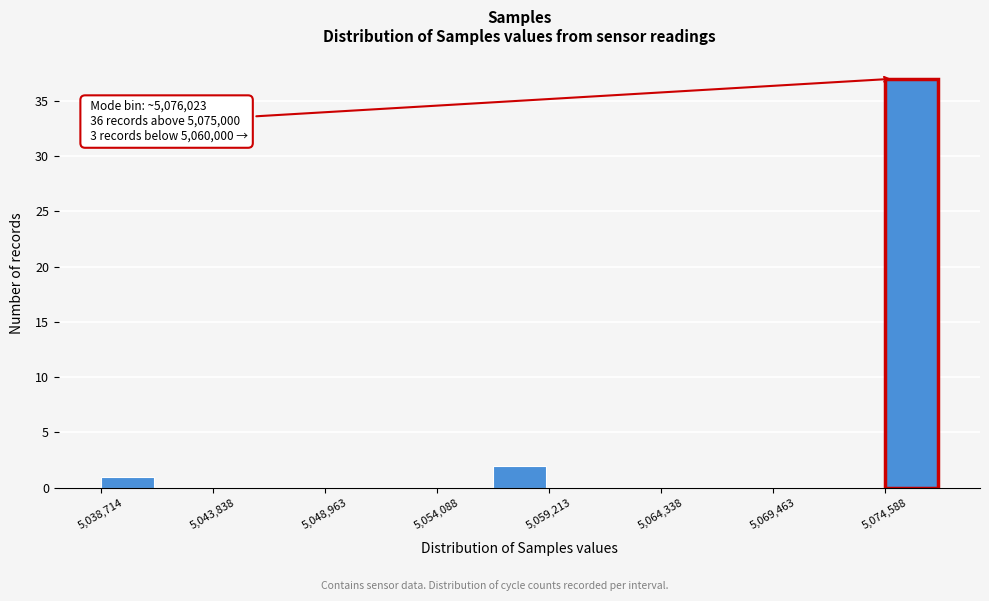

Around what value on the x-axis is the tallest bar? Give the approximate position of its centre, as read against the axis.

5076000